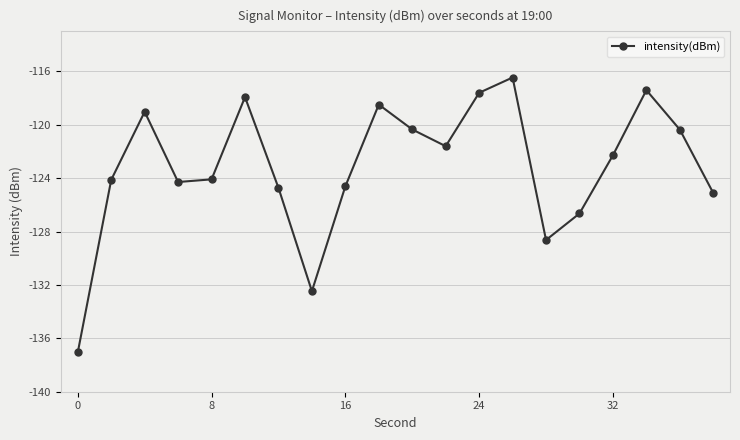

What is the maximum value shown in the chart?

-116.5